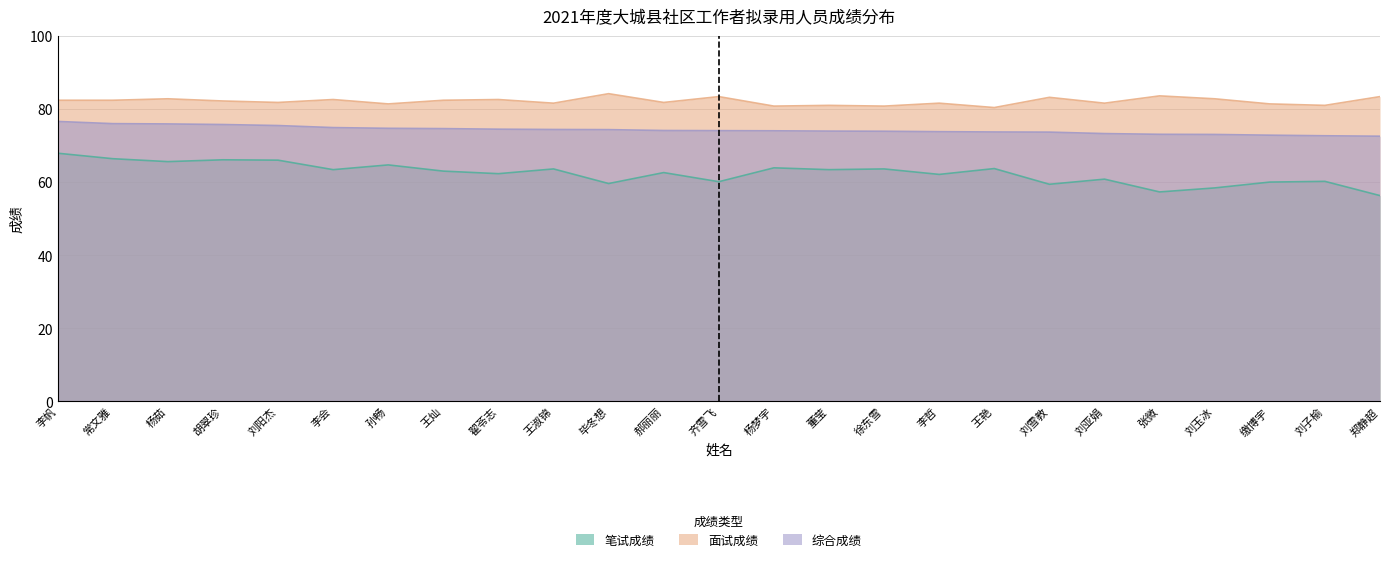

Is the value of 面试成绩 at 毕冬想 greater than the value of 综合成绩 at 李帆?

Yes